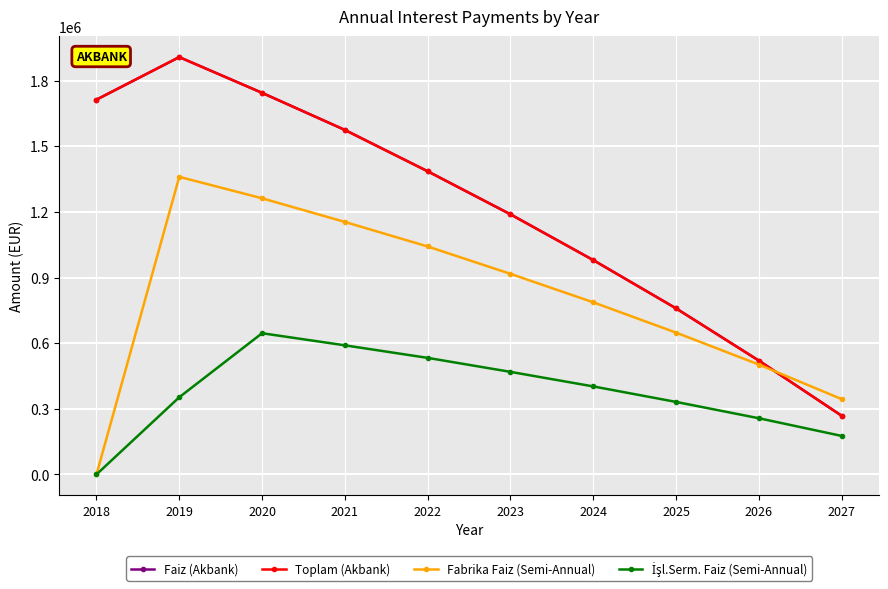

What is the average value of the Toplam (Akbank) series?

1204115.3